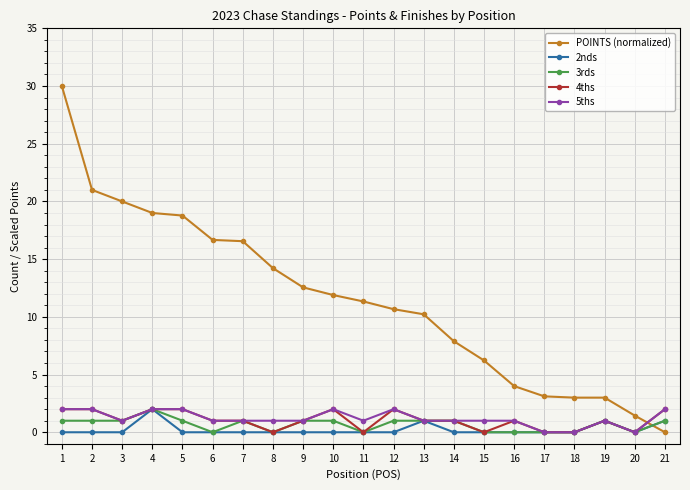

What is the maximum value shown in the chart?

30.0